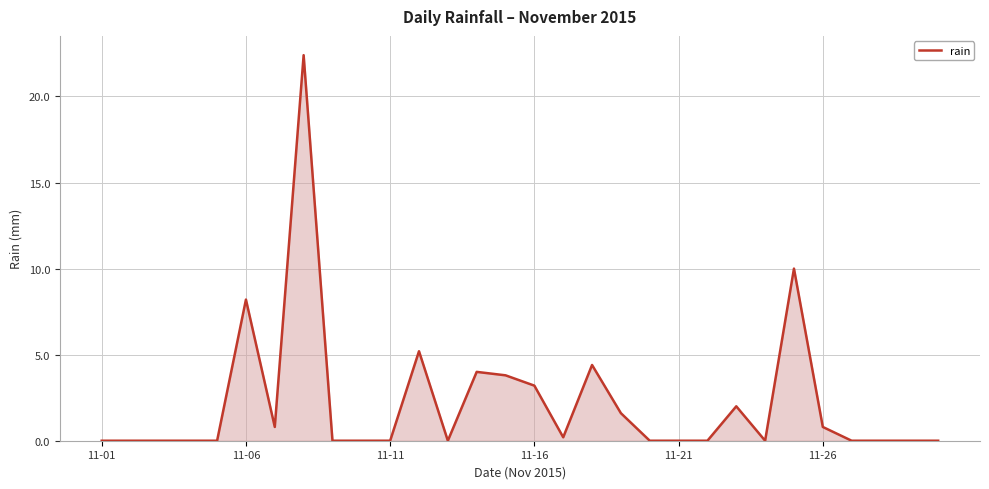

What is the greatest value displayed?

22.4